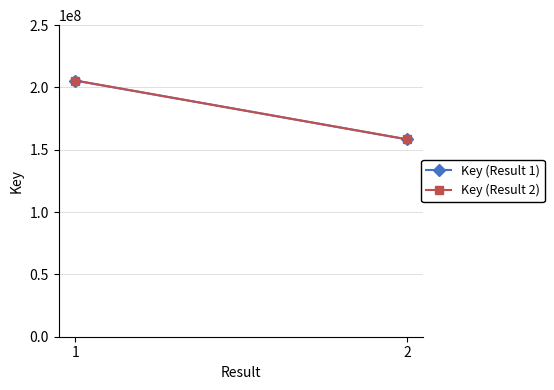

The Key (Result 2) series shows 158408038 at 2. True or false?

True